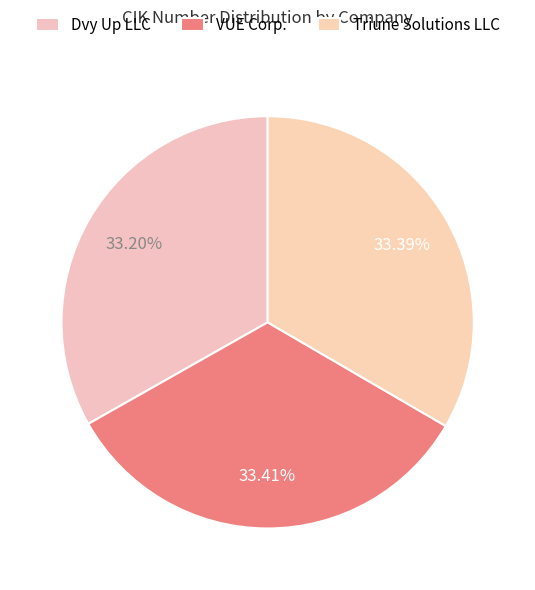

Combined, do Dvy Up LLC and Triune Solutions LLC account for over 50%?

Yes